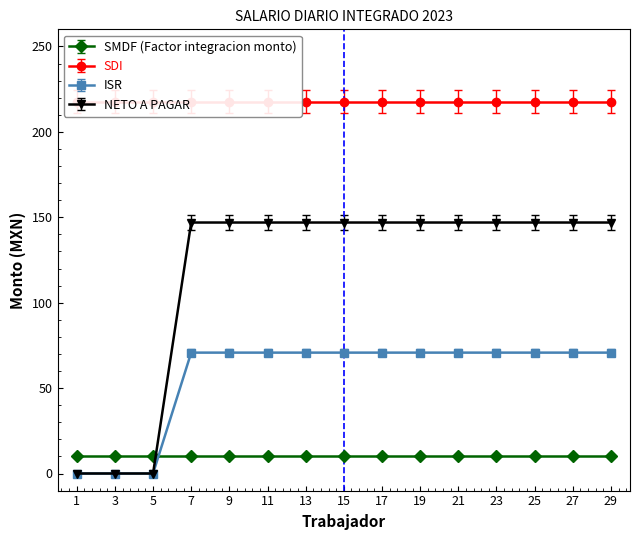

Is this an area chart (filled region under the line)?

No